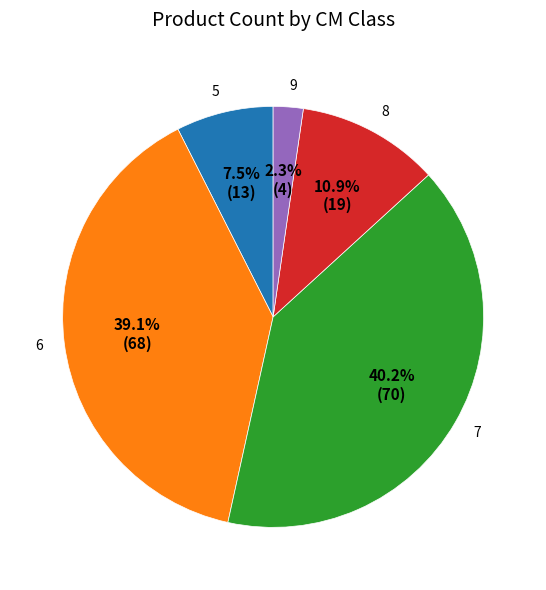

Is it true that 5 is 14% of the pie?

False